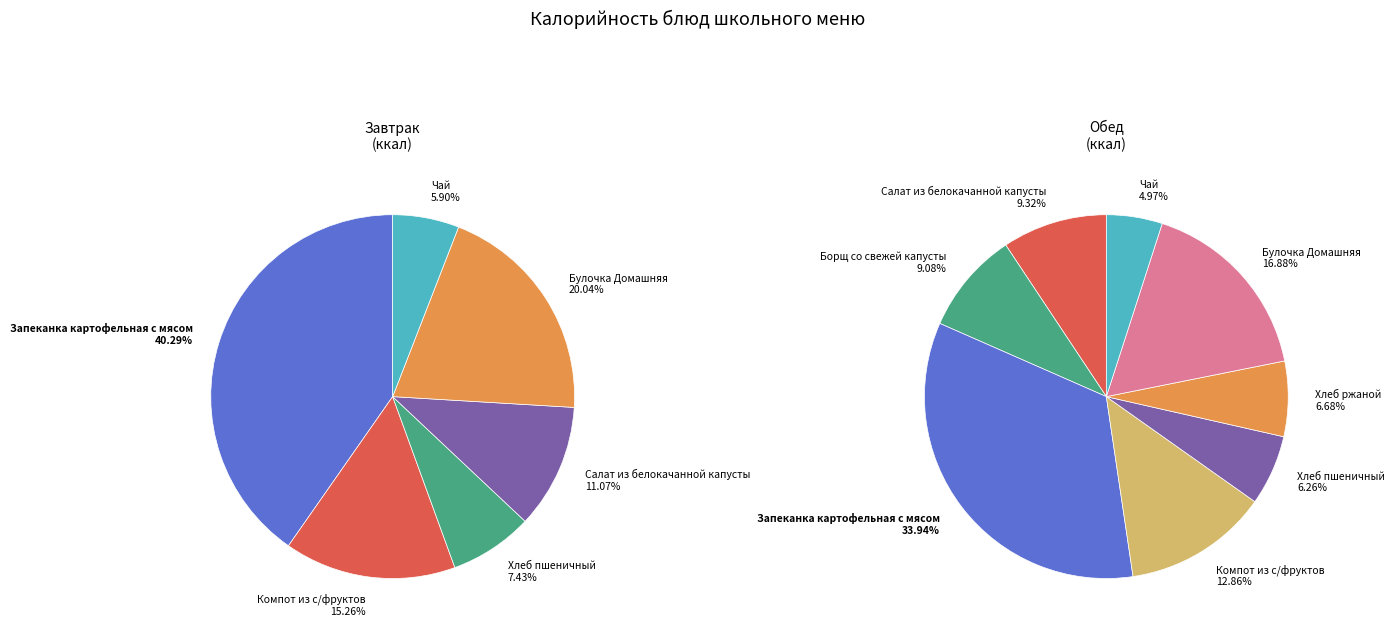

Is there any slice that represents more than half of the pie?

No